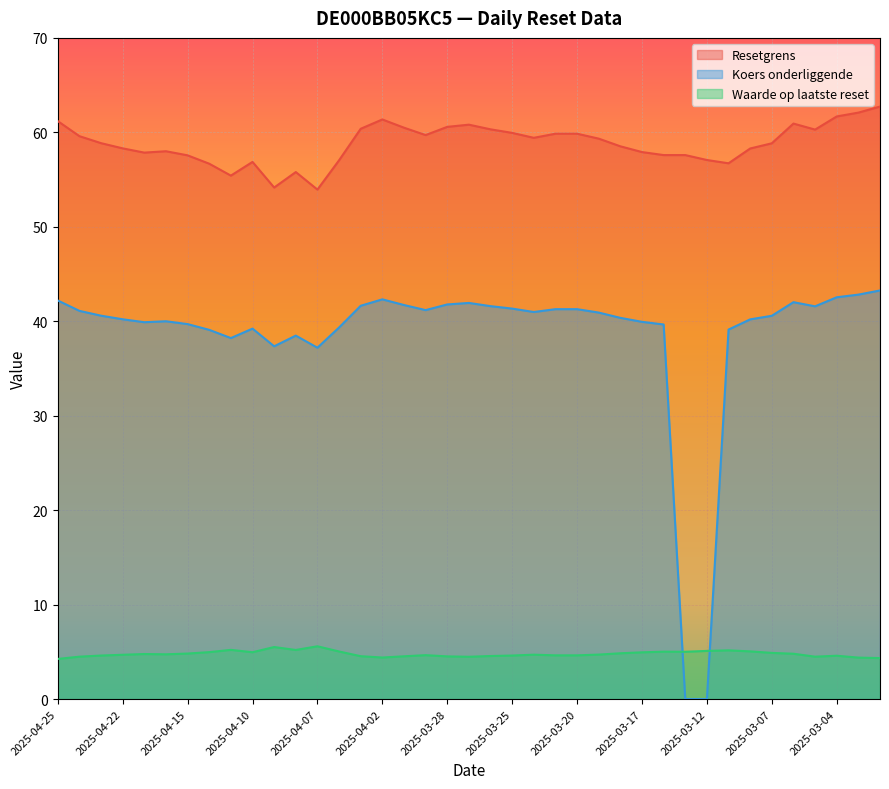

At which category does the chart reach its minimum across all series?

2025-03-13